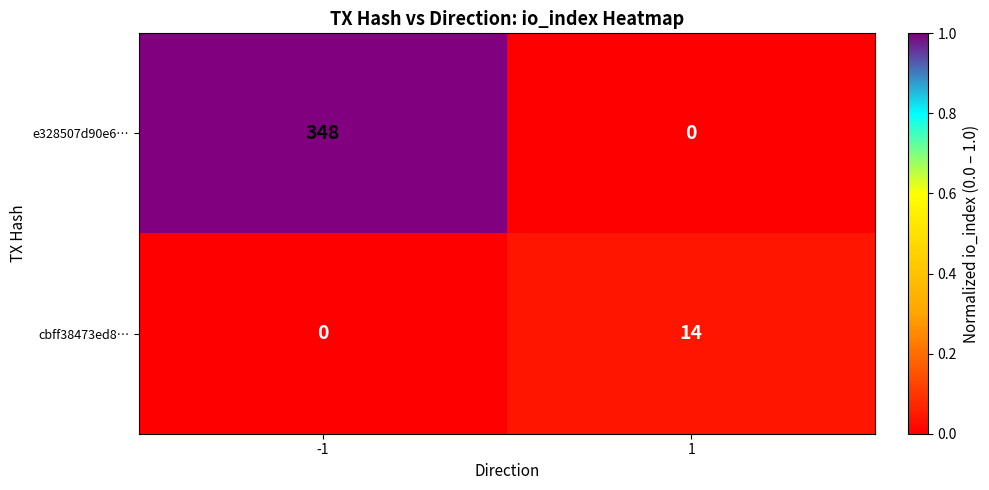

Reading right to left, extract all data points from this chart.

e328507d90e6…: 0	348
cbff38473ed8…: 14	0